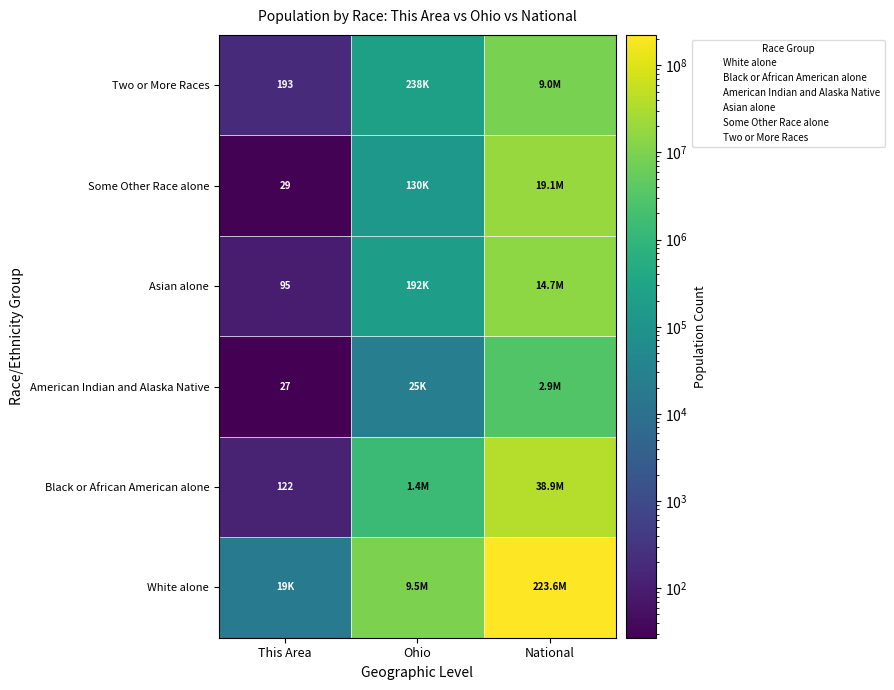

What is the difference between the second highest and minimum values in the Asian alone series?

192138